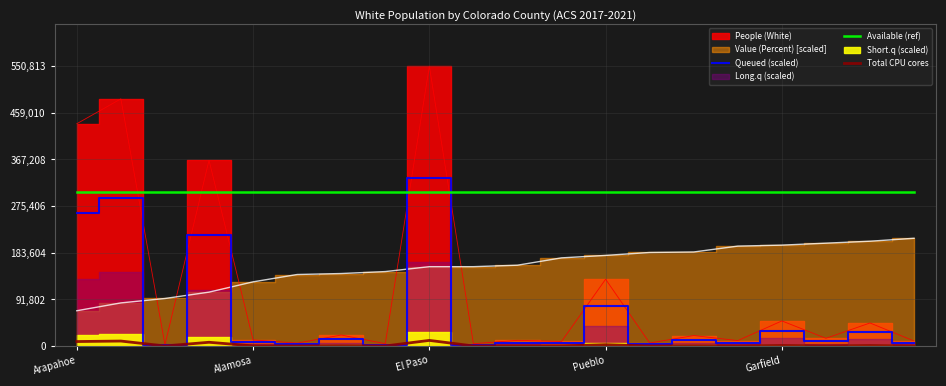

The Queued (scaled) series shows 330487.8 at El Paso. True or false?

True